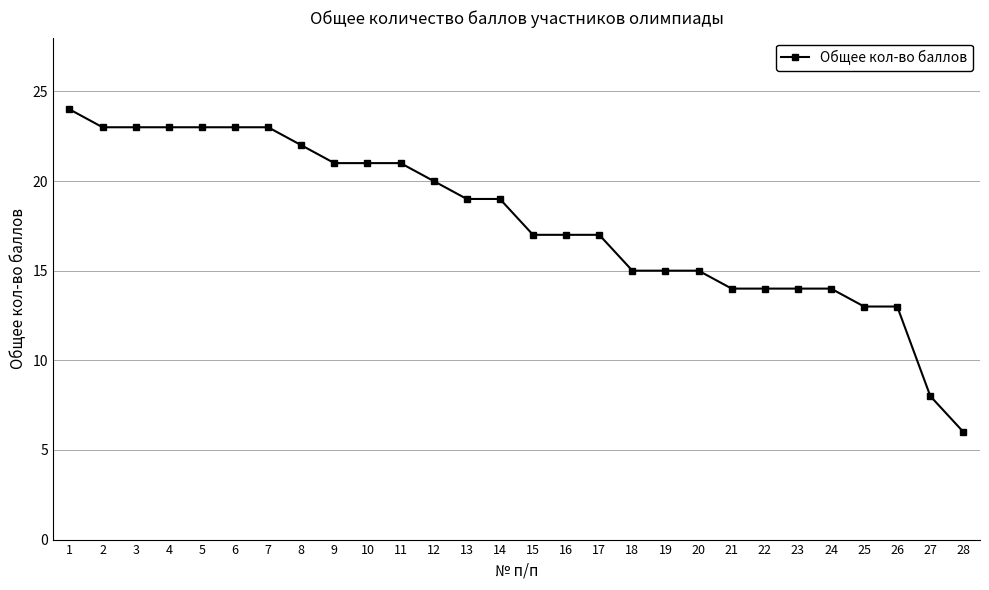

The chart shows a value of 19 at 14. True or false?

True